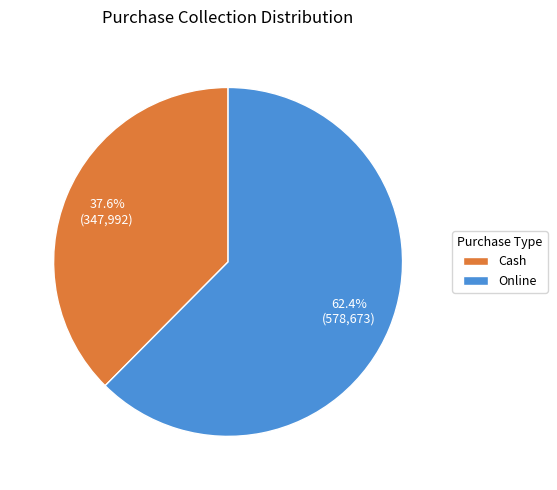

Rank the categories by value from lowest to highest.

Cash, Online